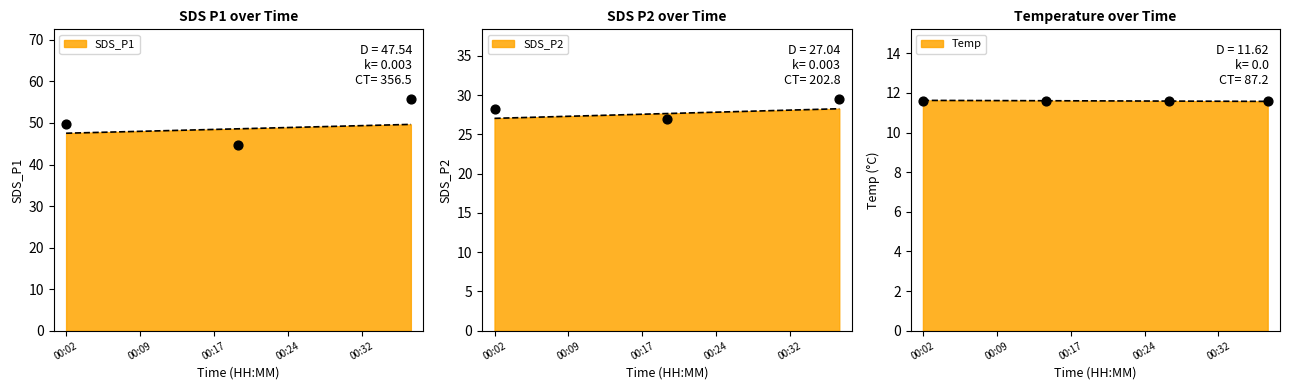

Which series has the largest total across all categories?

SDS_P1